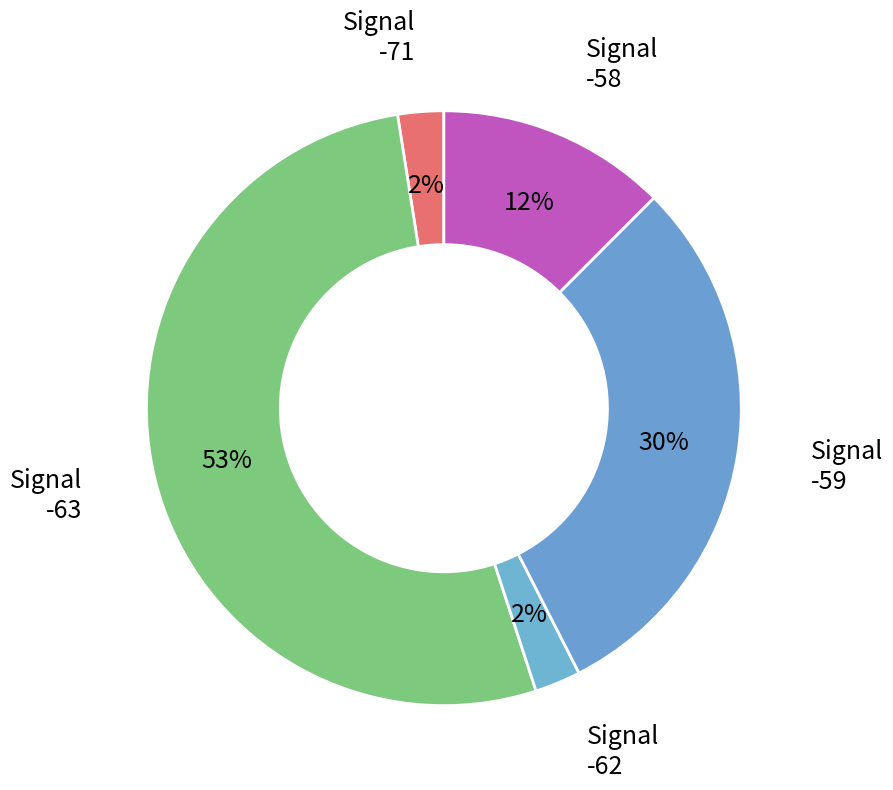

Does any single category account for the majority?

Yes